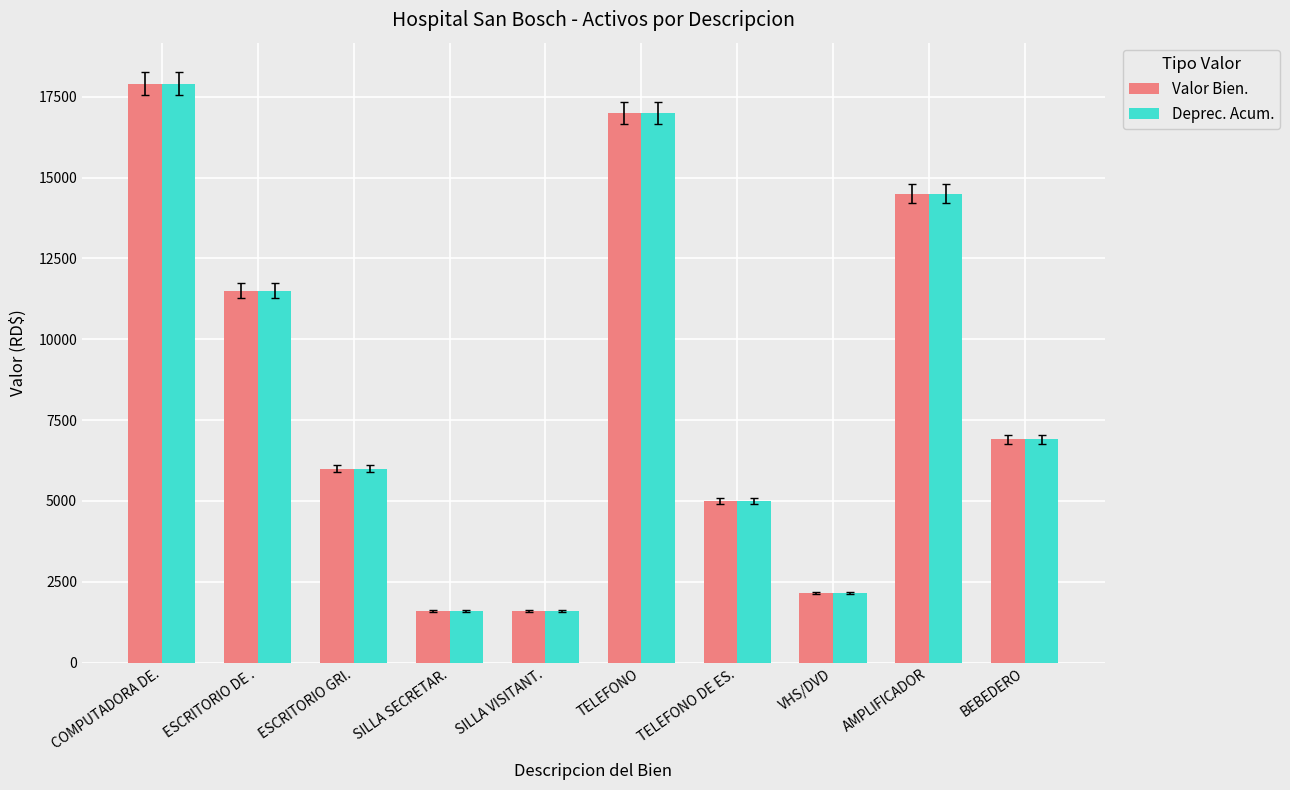

Between COMPUTADORA DE. and ESCRITORIO GRI., which series saw the biggest shift?

Deprec. Acum.